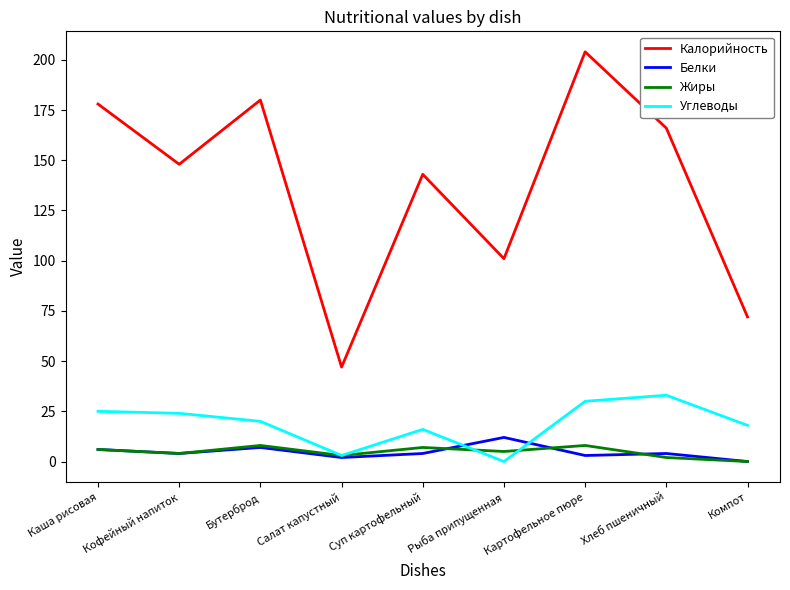

Reading right to left, extract all data points from this chart.

Калорийность: Компот=72	Хлеб пшеничный=166	Картофельное пюре=204	Рыба припущенная=101	Суп картофельный=143	Салат капустный=47	Бутерброд=180	Кофейный напиток=148	Каша рисовая=178
Белки: Компот=0	Хлеб пшеничный=4	Картофельное пюре=3	Рыба припущенная=12	Суп картофельный=4	Салат капустный=2	Бутерброд=7	Кофейный напиток=4	Каша рисовая=6
Жиры: Компот=0	Хлеб пшеничный=2	Картофельное пюре=8	Рыба припущенная=5	Суп картофельный=7	Салат капустный=3	Бутерброд=8	Кофейный напиток=4	Каша рисовая=6
Углеводы: Компот=18	Хлеб пшеничный=33	Картофельное пюре=30	Рыба припущенная=0	Суп картофельный=16	Салат капустный=3	Бутерброд=20	Кофейный напиток=24	Каша рисовая=25